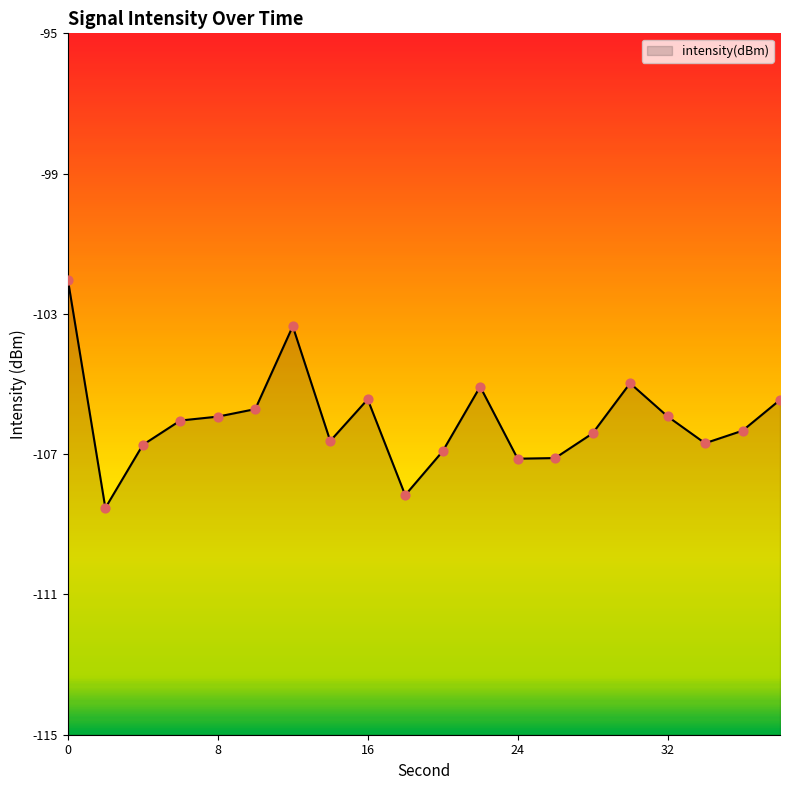

What is the change in value from 20 to 32?

+1.0